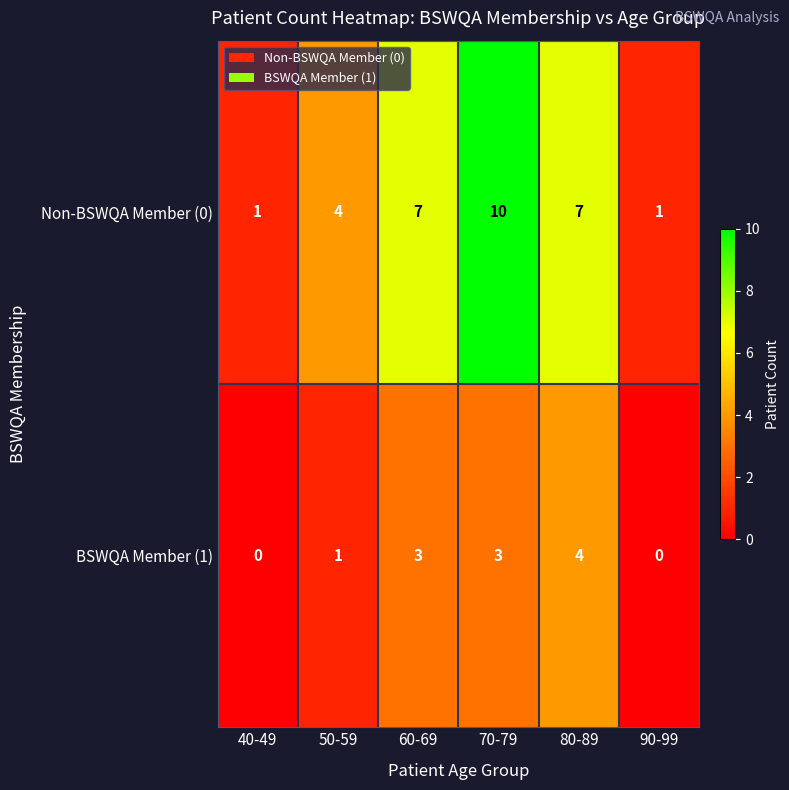

At which category is the sum across all series the highest?

70-79